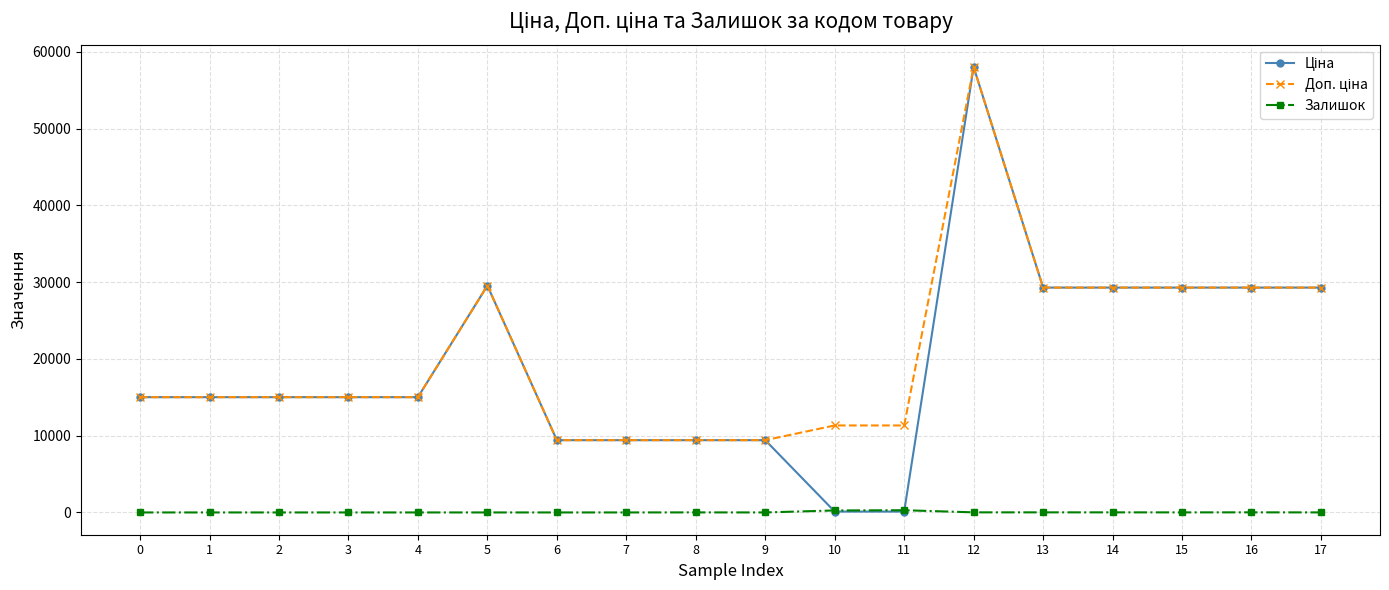

Count the number of data series in this chart.

3